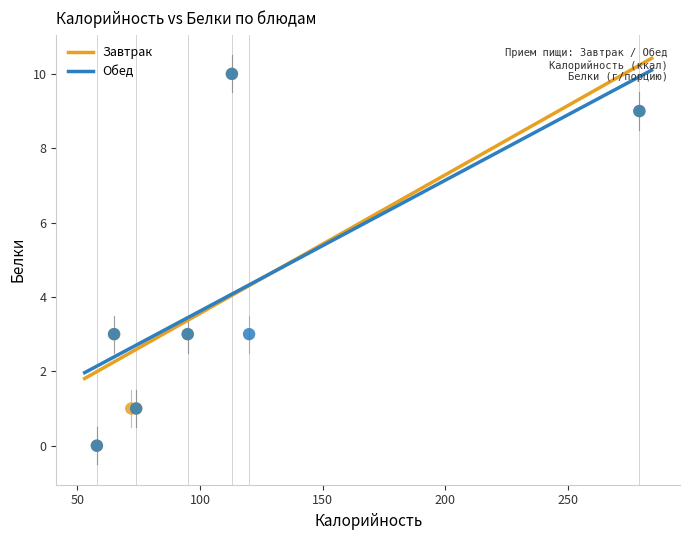

What are all the series names shown in the legend?

Завтрак, Обед